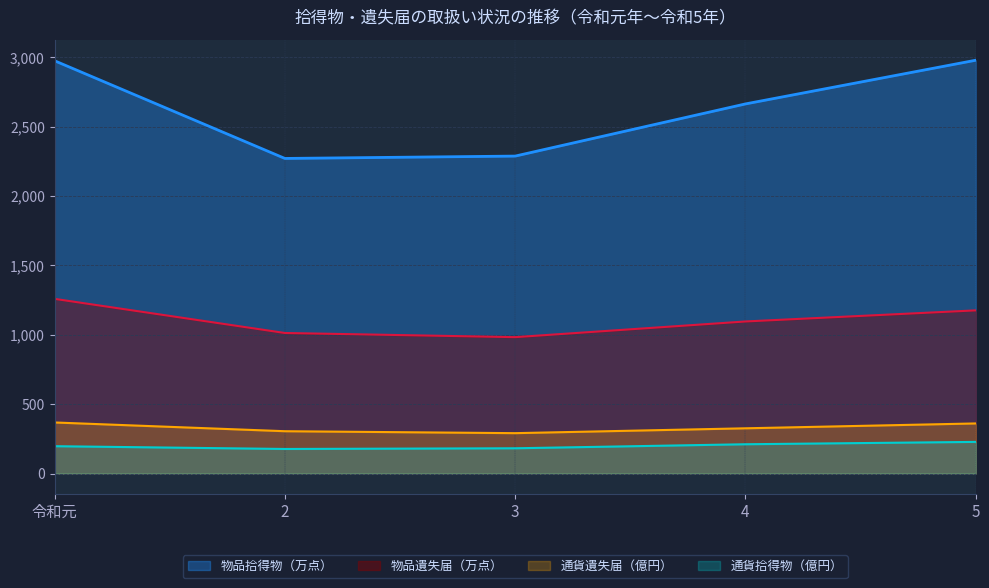

Reading right to left, transcribe all the data shown in this chart.

通貨拾得物（億円）: 228	211	182	177	197
通貨遺失届（億円）: 361	326	291	305	368
物品拾得物（万点）: 2979	2664	2288	2271	2975
物品遺失届（万点）: 1176	1096	983	1013	1259